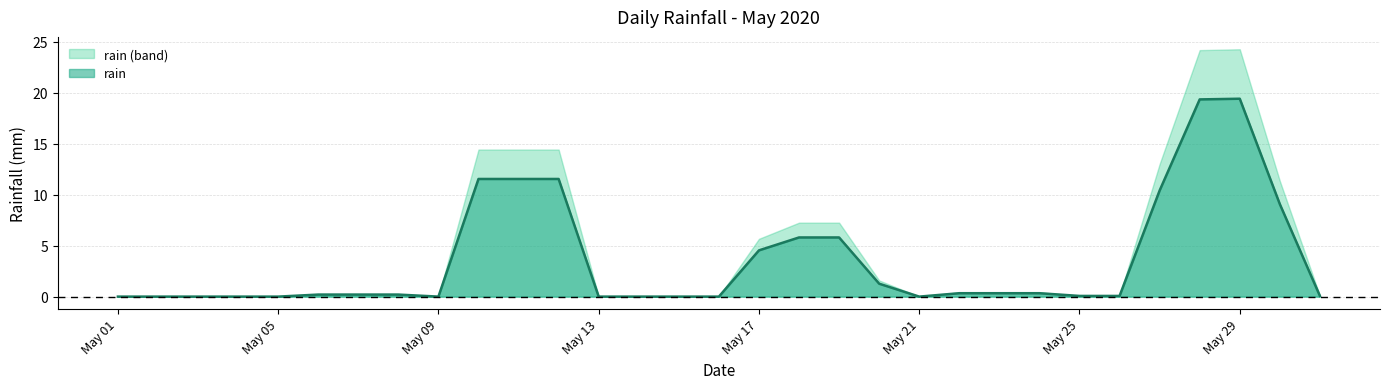

Between 2020-05-02 and 2020-05-30, which is larger?

2020-05-30